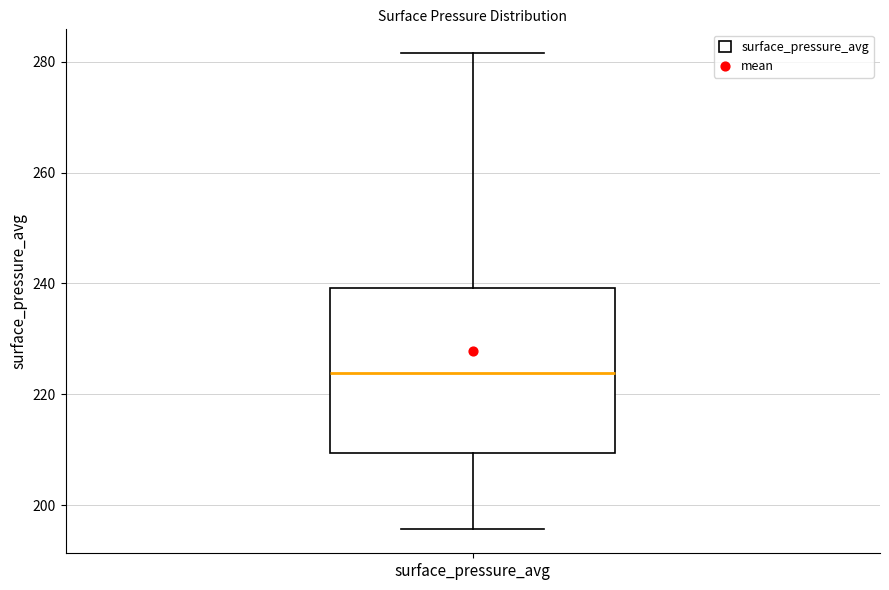

Where is the lower edge of the box for surface_pressure_avg on the y-axis? The values are not printed on the chart, so give them approximately, as read against the axis.

210